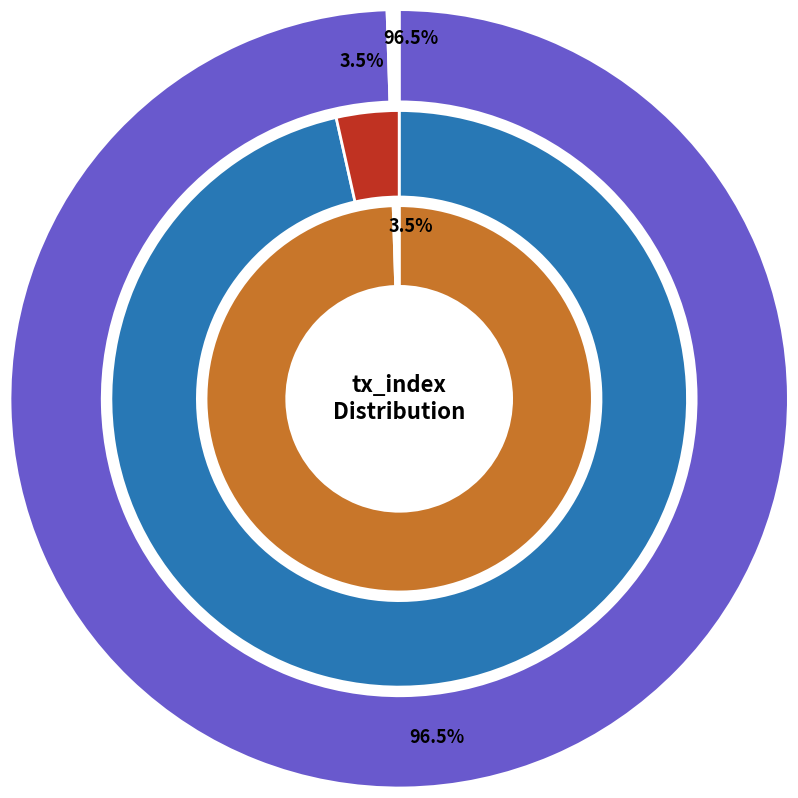

Rank the series by their maximum value, from lowest to highest.

value, tx_type